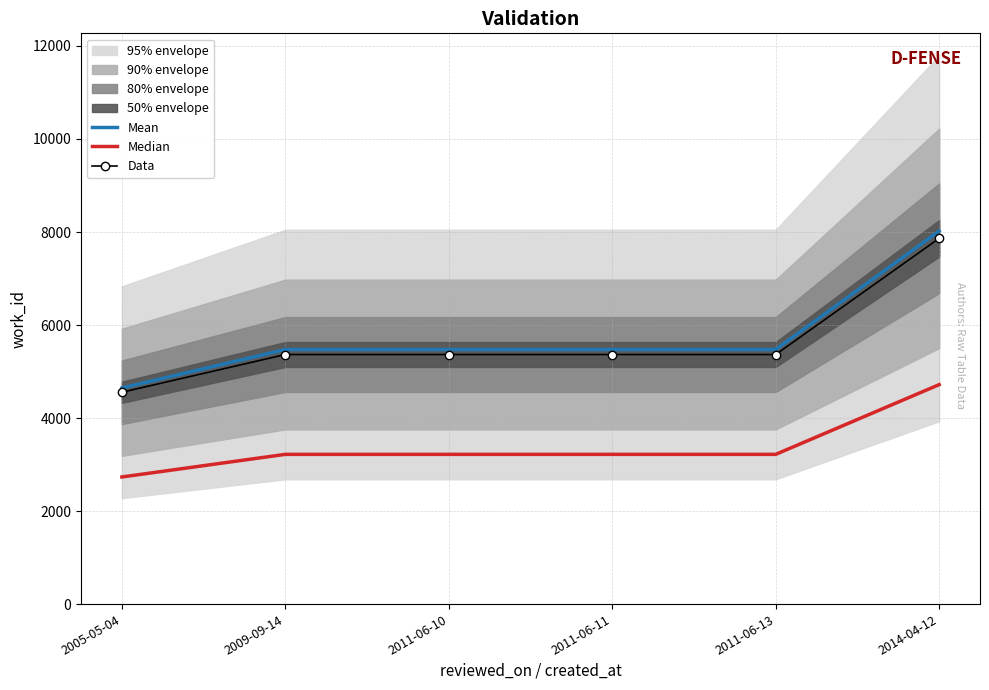

What is the minimum value for Data?

4555.0